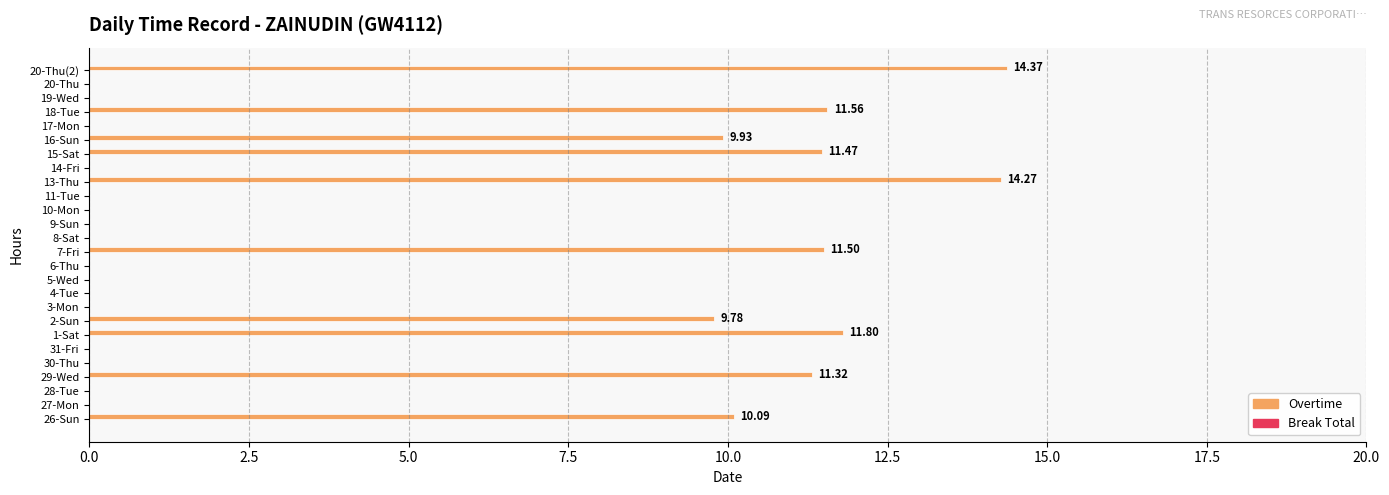

What is the change in value from 26-Sun to 5-Wed?

-10.1